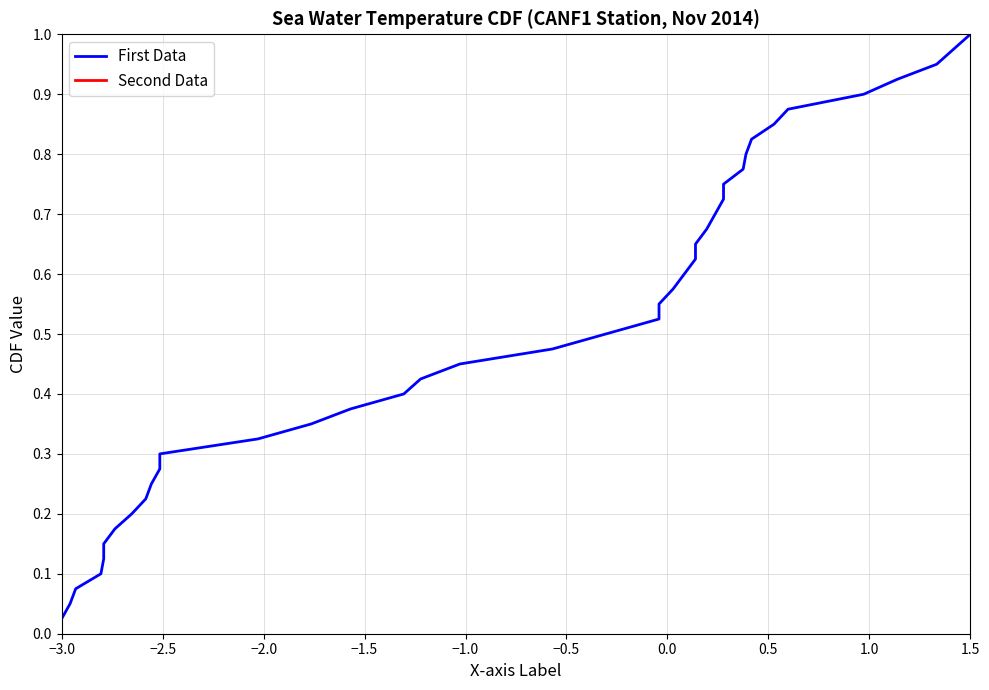

At how many categories does at least one series exceed 0?

40